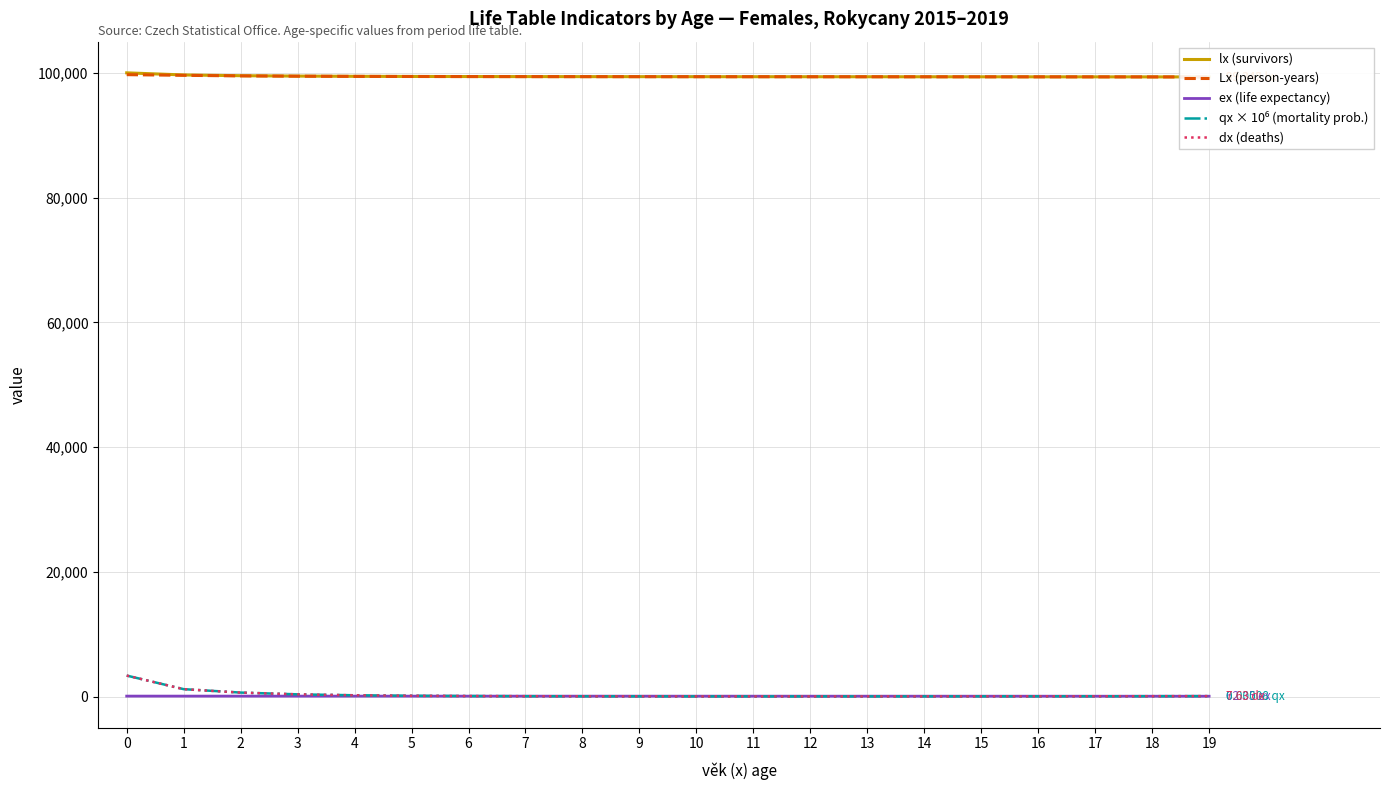

Is the value of dx (deaths) at 3 greater than the value of Lx (person-years) at 5?

No